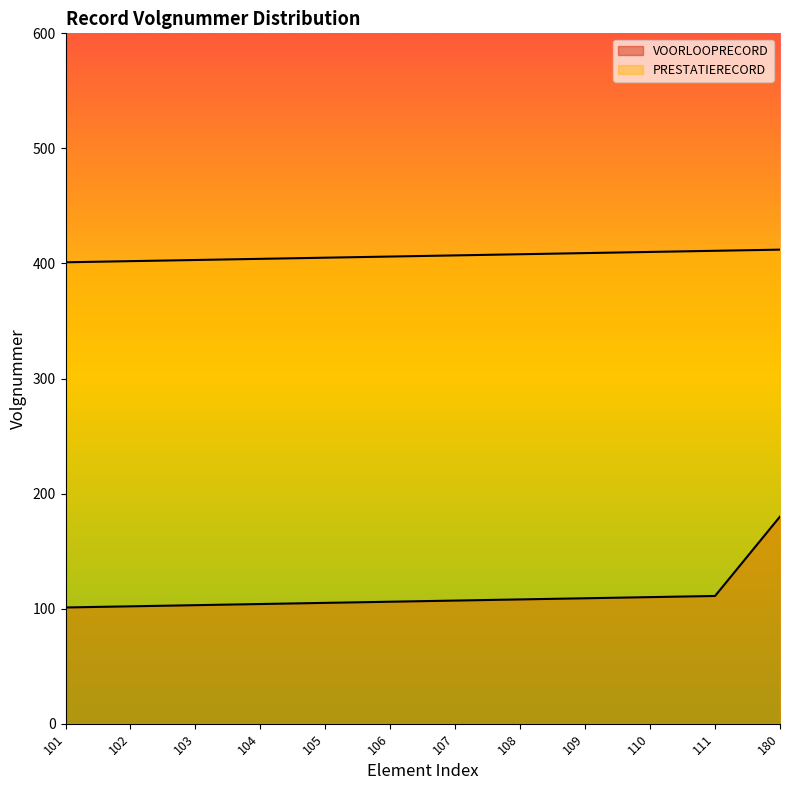

Rank the series by their maximum value, from highest to lowest.

PRESTATIERECORD, VOORLOOPRECORD